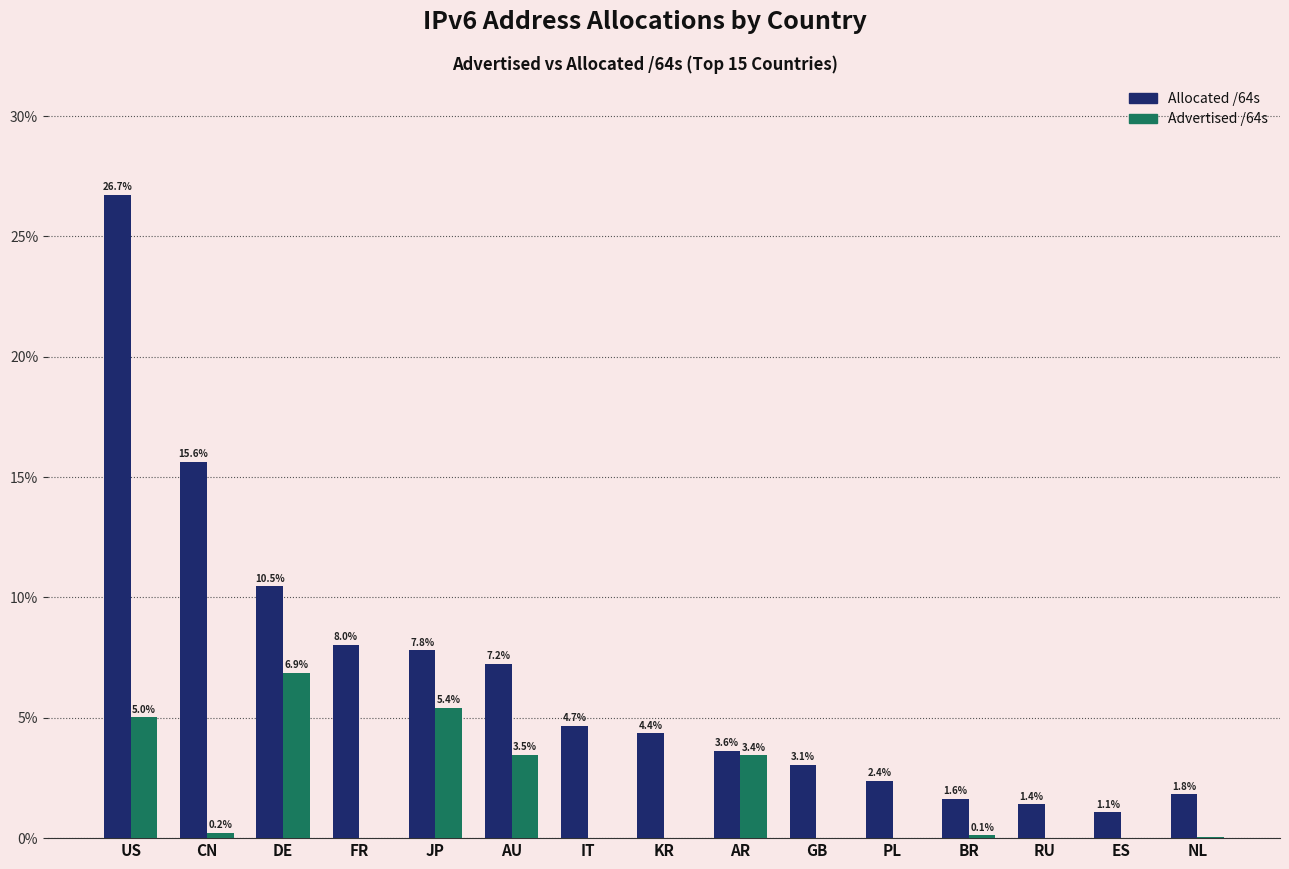

Are the bars horizontal?

No